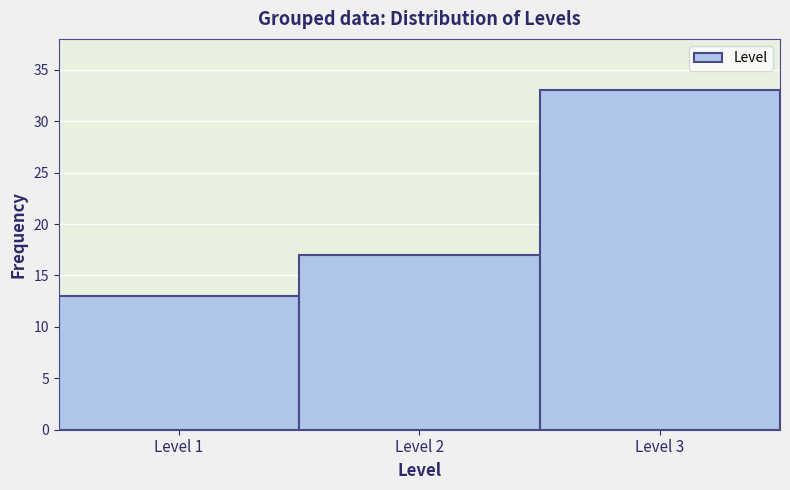

Reading left to right, list all the values displayed in this chart.

Level 1=13	Level 2=17	Level 3=33